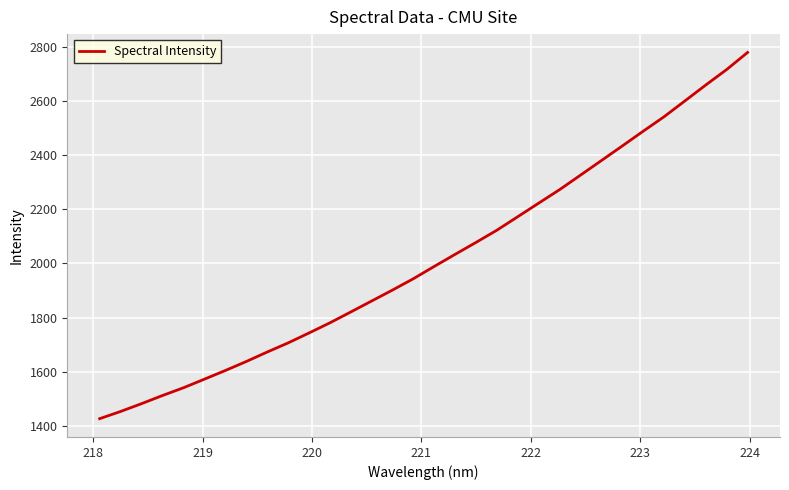

What is the minimum value shown in the chart?

1426.9